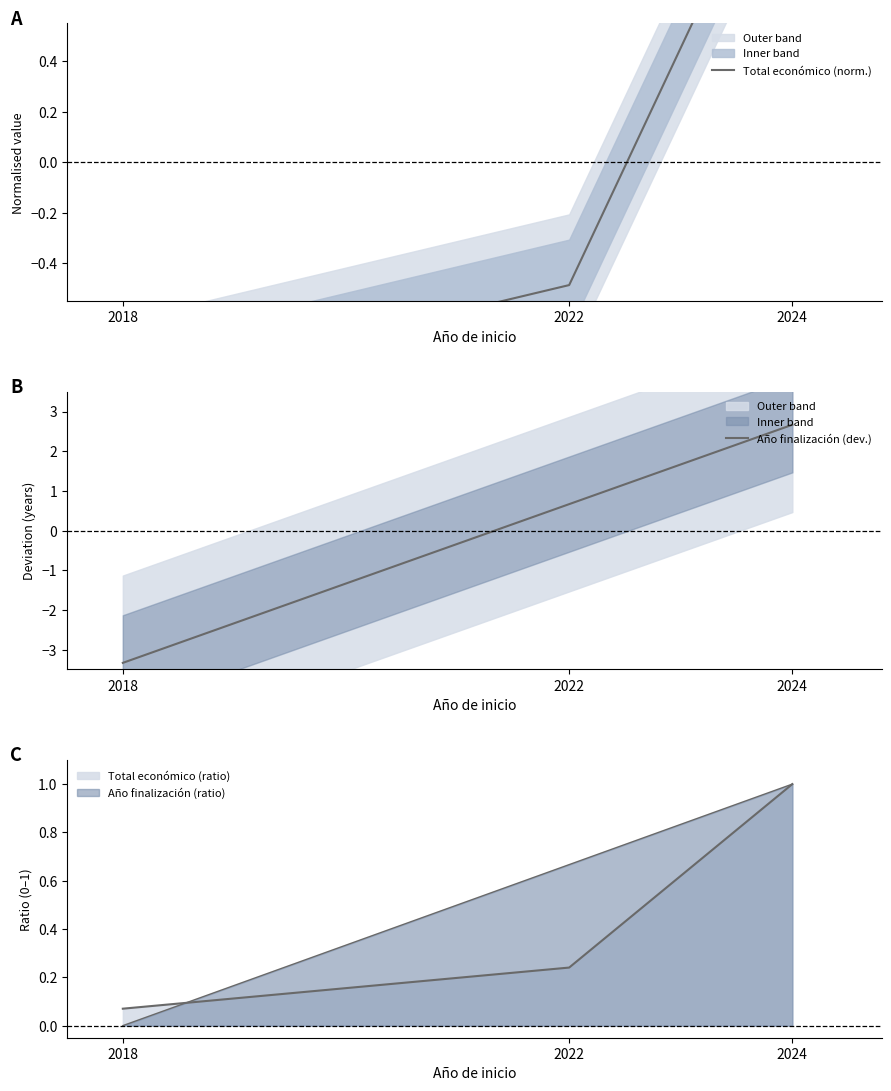

The Año finalización (dev.) series shows -3.3 at 2018. True or false?

True